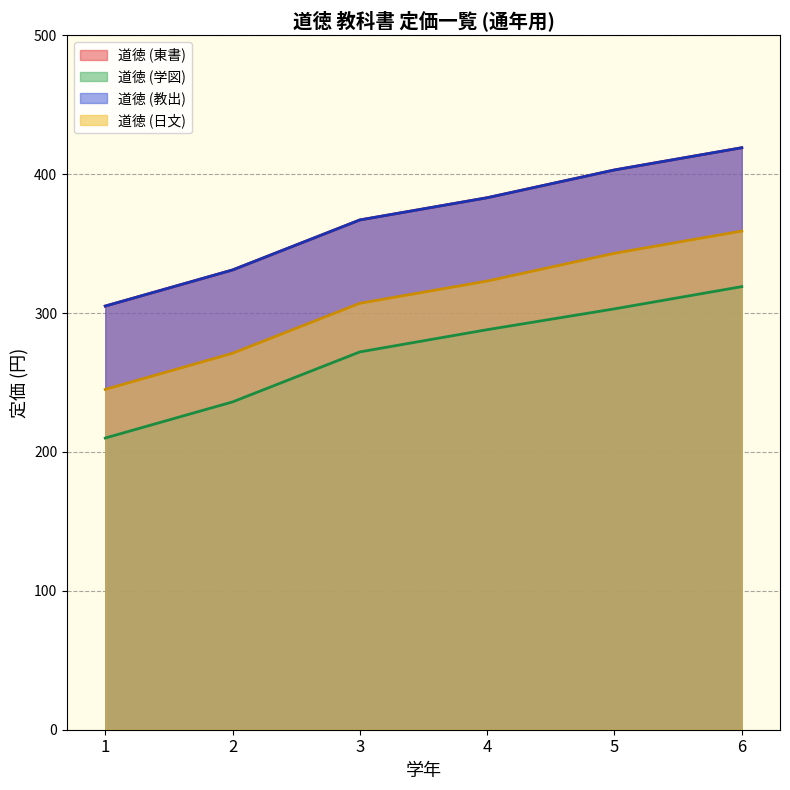

What is the average value of the 道徳 (学図) series?

271